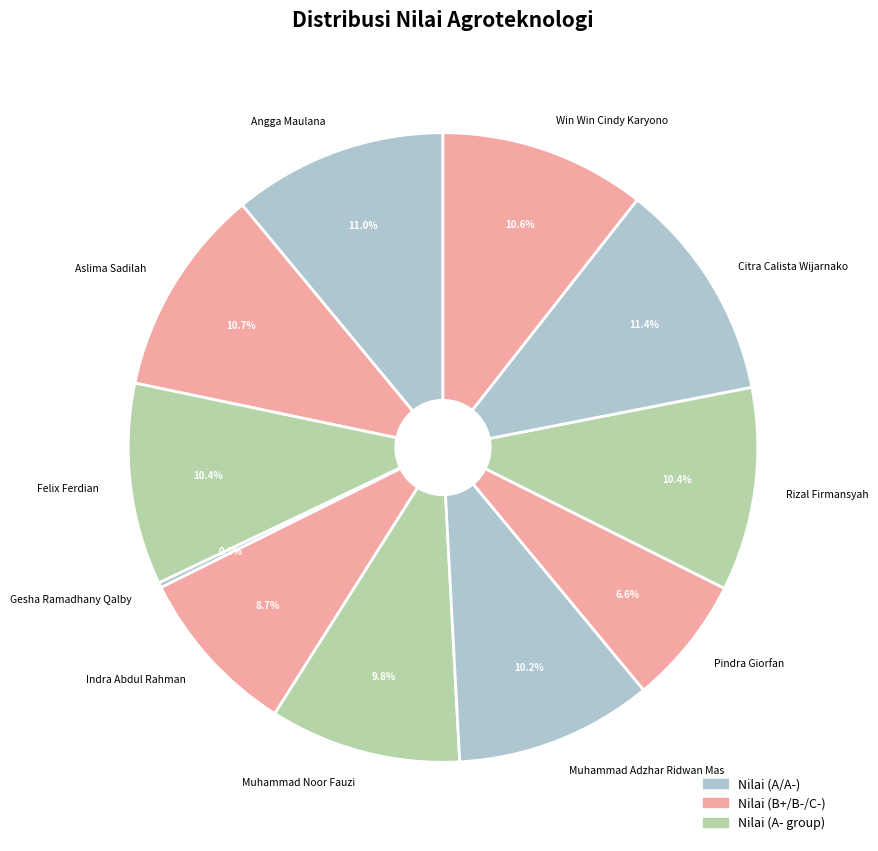

Do Pindra Giorfan and Indra Abdul Rahman together represent more than half of the pie?

No